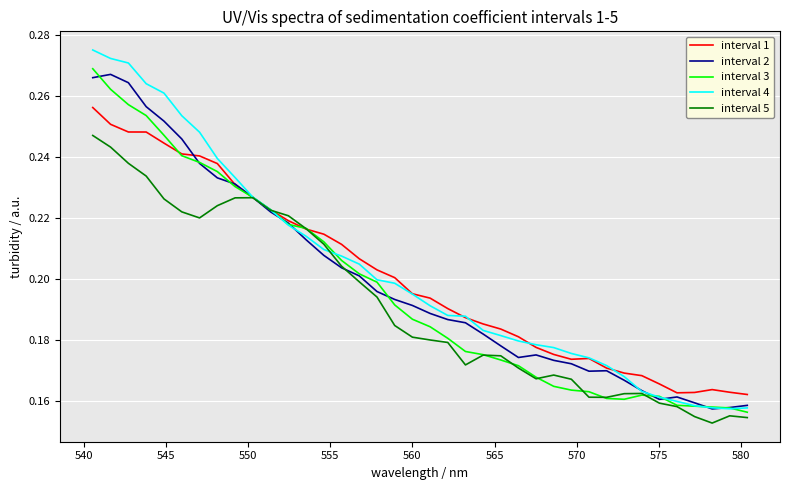

Is this an area chart (filled region under the line)?

No